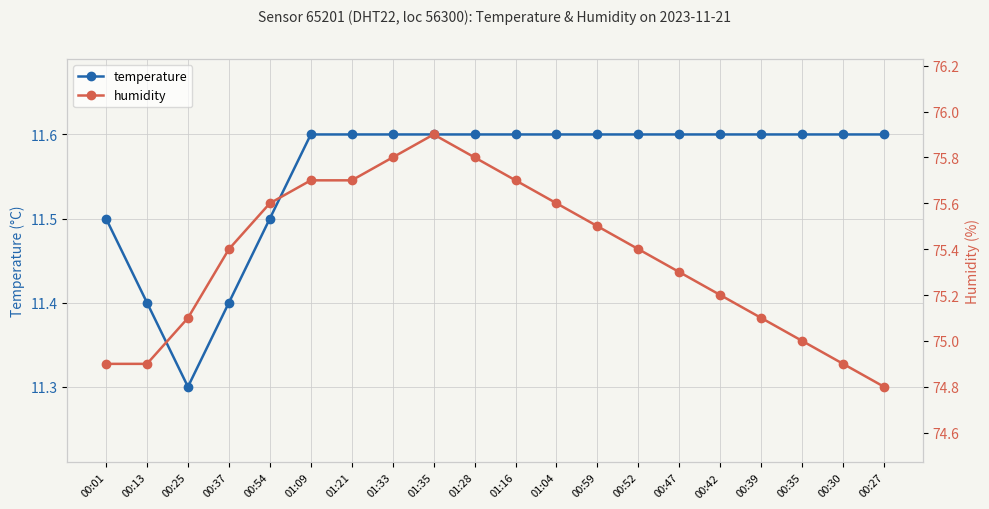

Which category has the highest value in the humidity series?

01:35